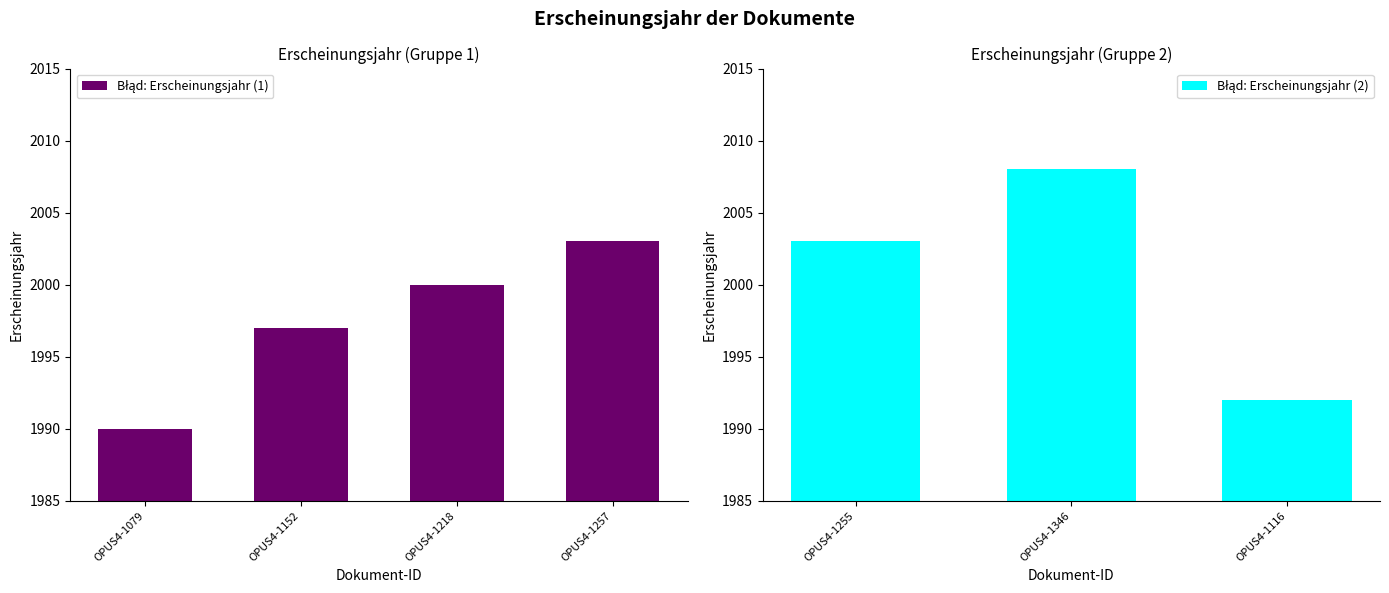

Count the number of categories in the chart.

7